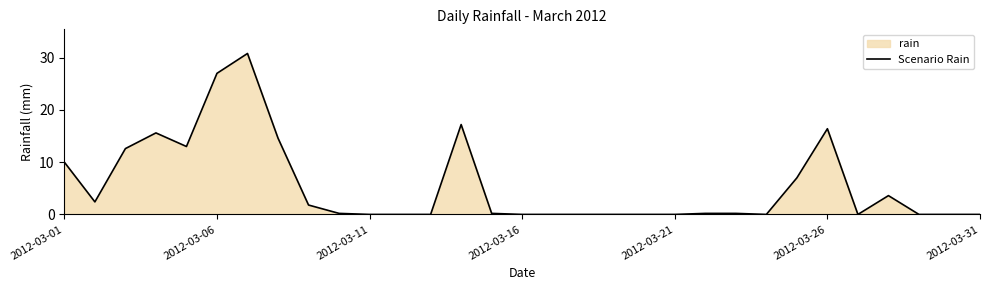

How many data points are above 0?

17